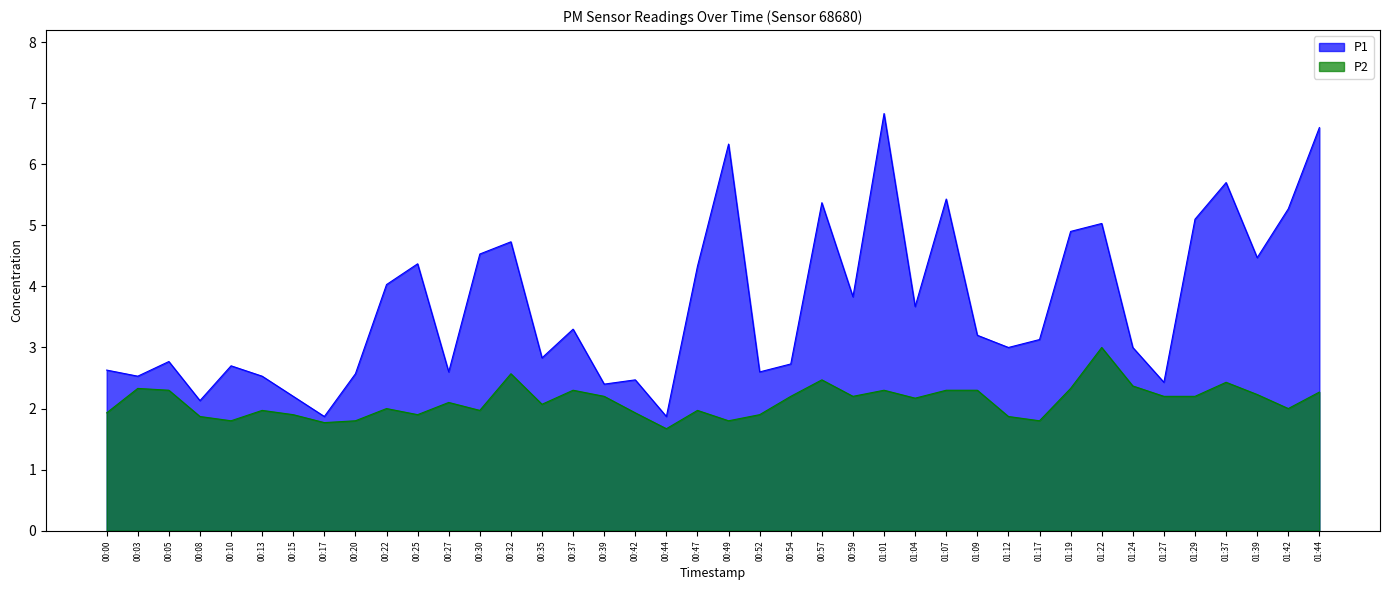

At which label is P1 closest to 4?

00:22